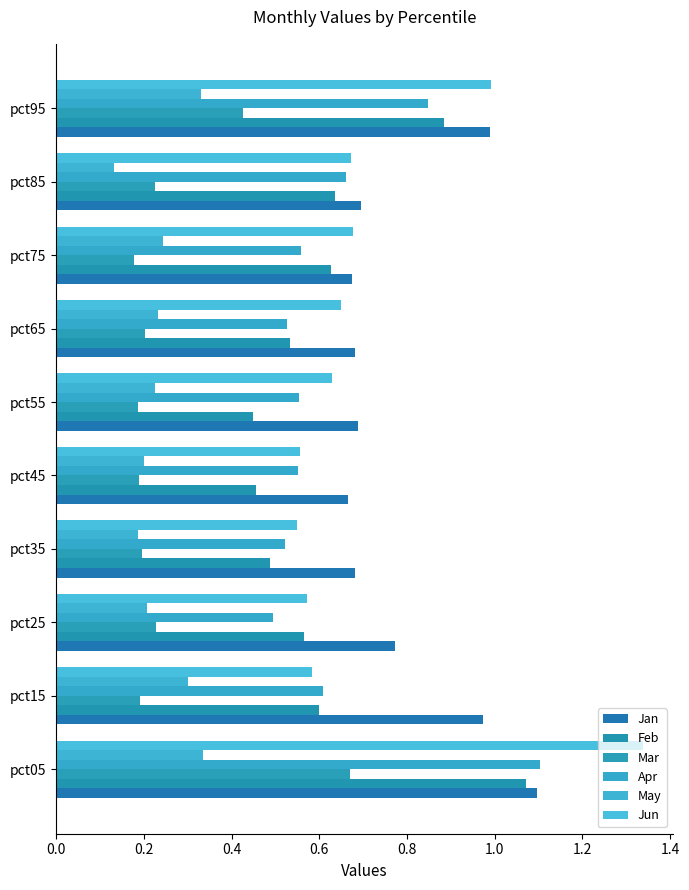

Reading left to right, transcribe all the data shown in this chart.

Jan: 1.1	1.0	0.8	0.7	0.7	0.7	0.7	0.7	0.7	1.0
Feb: 1.1	0.6	0.6	0.5	0.5	0.4	0.5	0.6	0.6	0.9
Mar: 0.7	0.2	0.2	0.2	0.2	0.2	0.2	0.2	0.2	0.4
Apr: 1.1	0.6	0.5	0.5	0.6	0.6	0.5	0.6	0.7	0.8
May: 0.3	0.3	0.2	0.2	0.2	0.2	0.2	0.2	0.1	0.3
Jun: 1.3	0.6	0.6	0.5	0.6	0.6	0.6	0.7	0.7	1.0